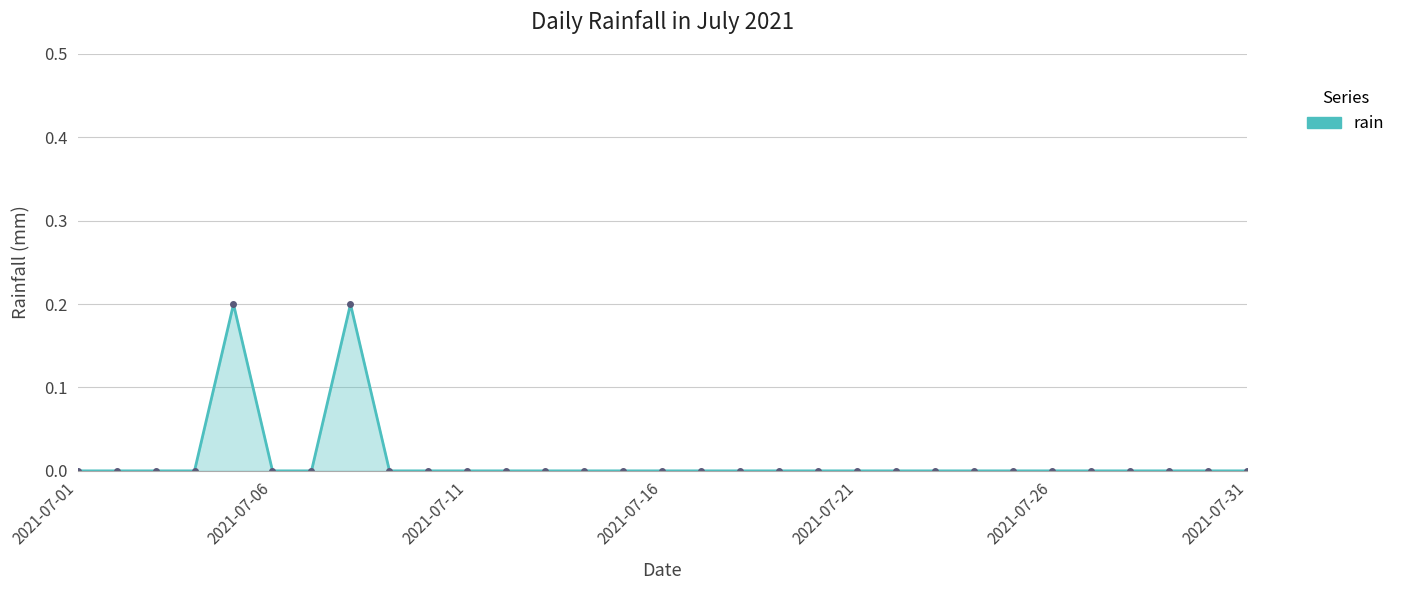

What is the sum of all values?

0.4